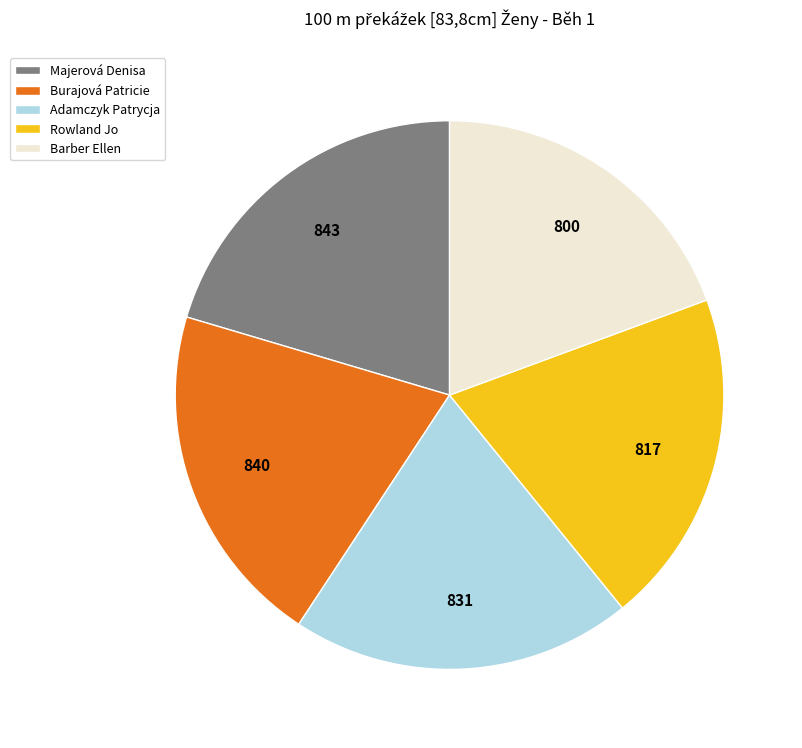

Which has a higher value, Burajová Patricie or Rowland Jo?

Burajová Patricie